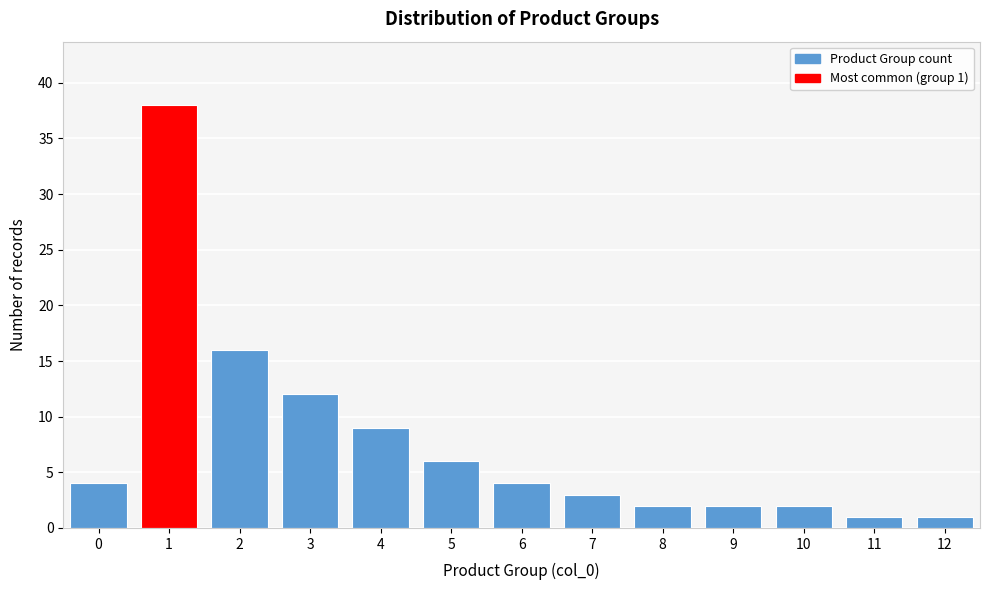

Reading left to right, list all the values displayed in this chart.

4	38	16	12	9	6	4	3	2	2	2	1	1